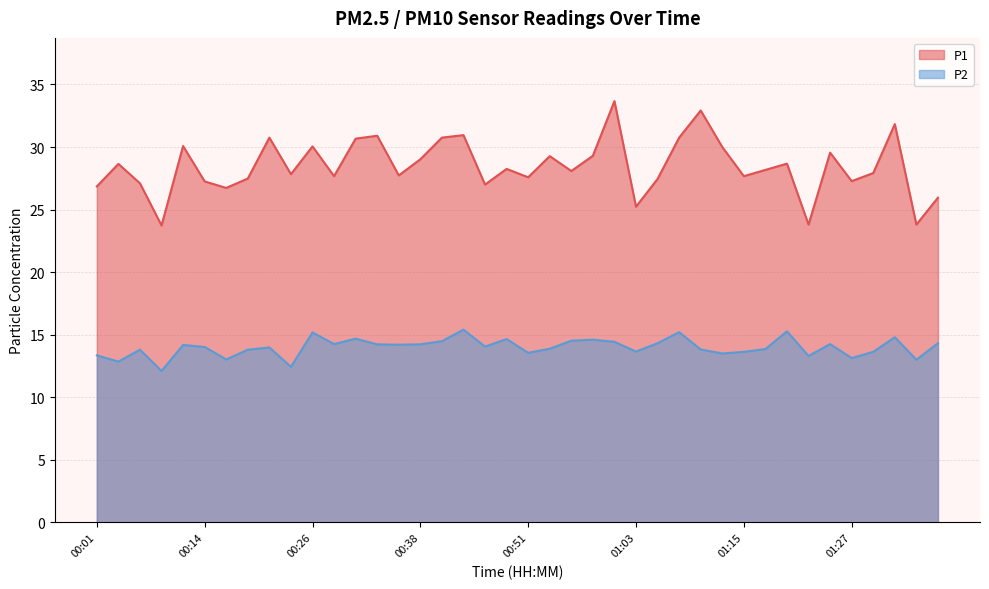

Where is the first local minimum for P2?

00:04